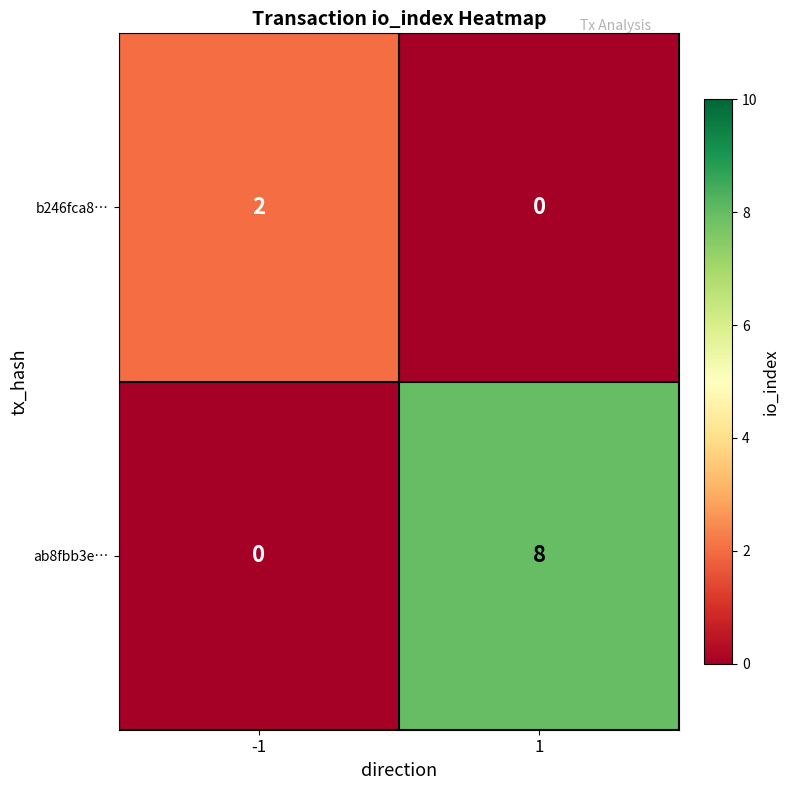

The value of b246fca8… at -1 is 2. True or false?

True